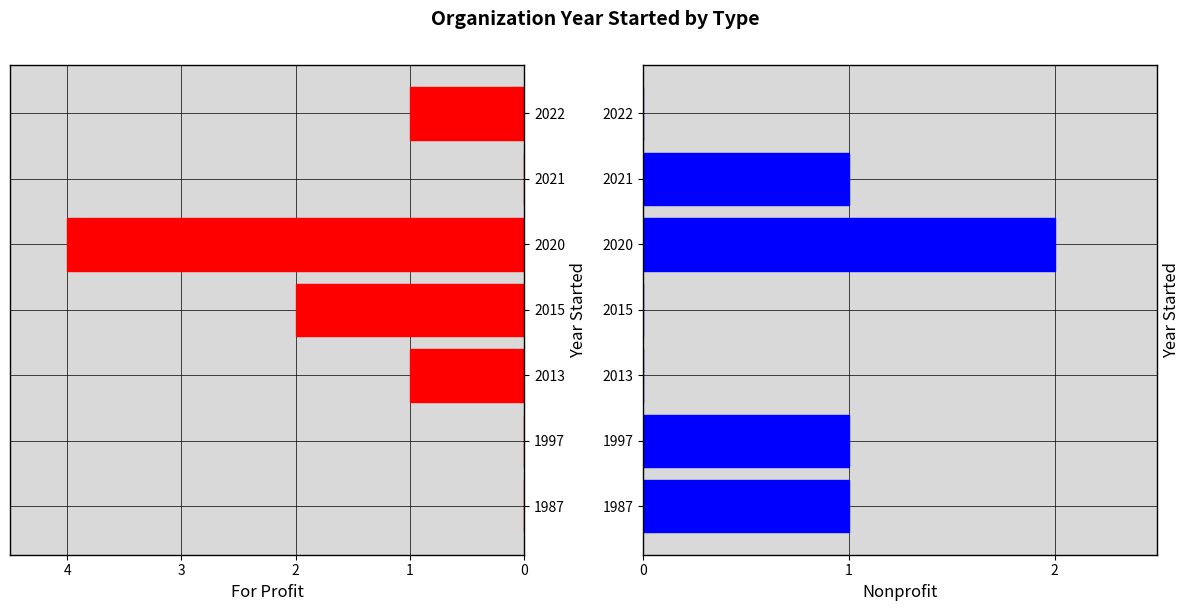

What is the spread (max minus min) of values at 2022?

1